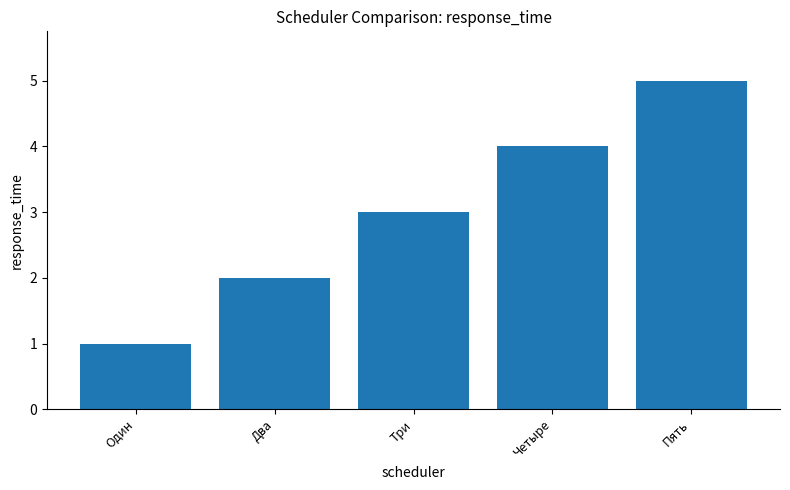

What is the difference between the maximum and minimum values?

4